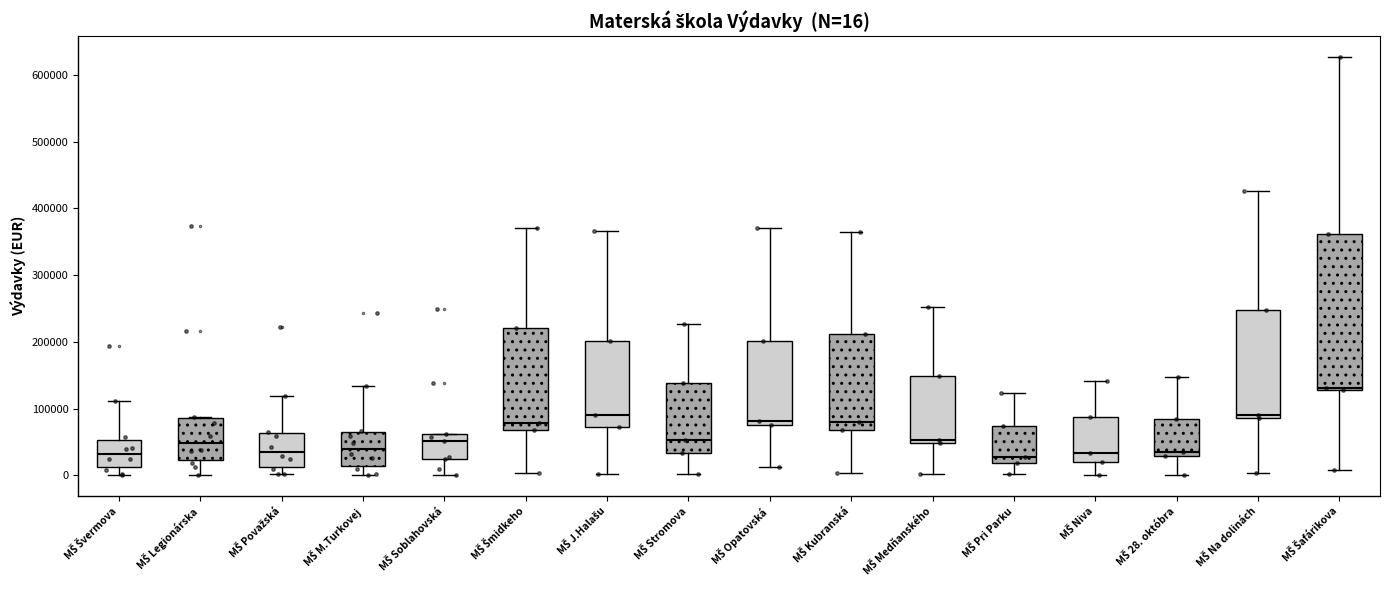

Which box's median line is the highest?

MŠ Šafárikova